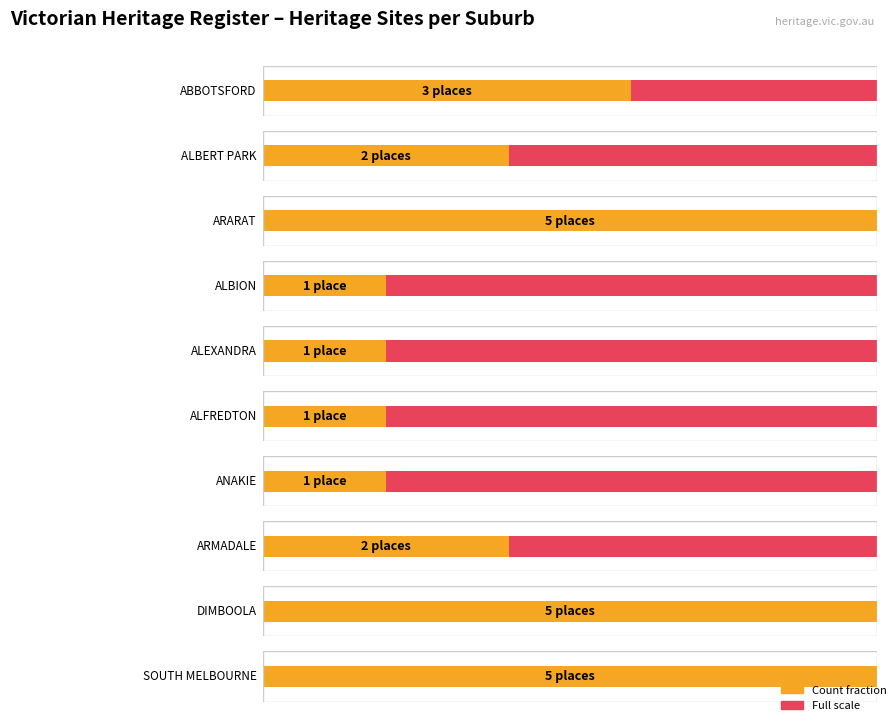

Reading left to right, transcribe all the data shown in this chart.

ABBOTSFORD=3	ALBERT PARK=2	ARARAT=5	ALBION=1	ALEXANDRA=1	ALFREDTON=1	ANAKIE=1	ARMADALE=2	DIMBOOLA=5	SOUTH MELBOURNE=5